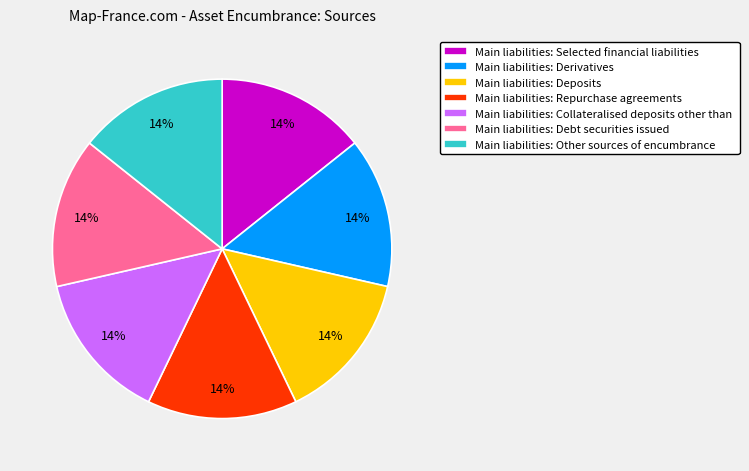

True or false: Main liabilities: Selected financial liabilities accounts for 14% of the total.

True